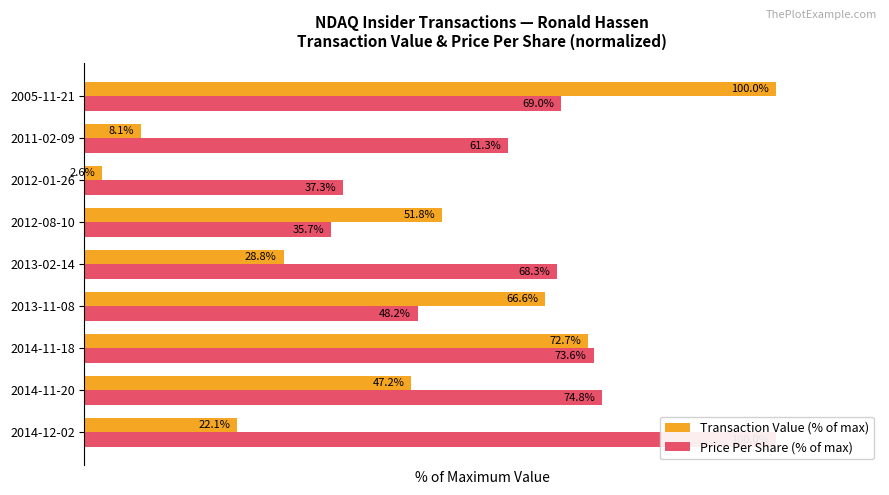

Are the bars horizontal?

Yes